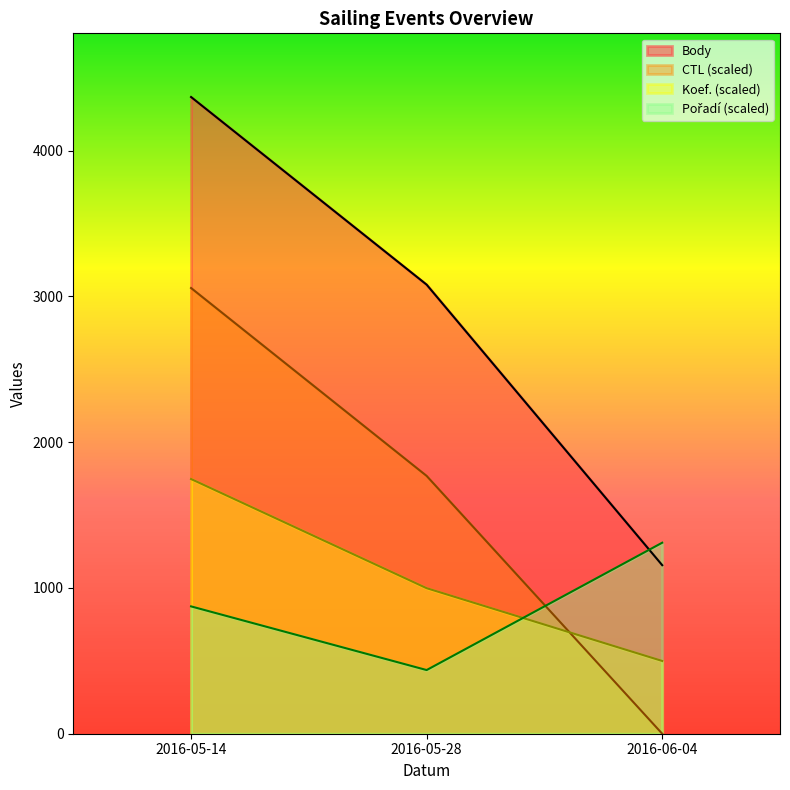

How many lines are shown in the chart?

4